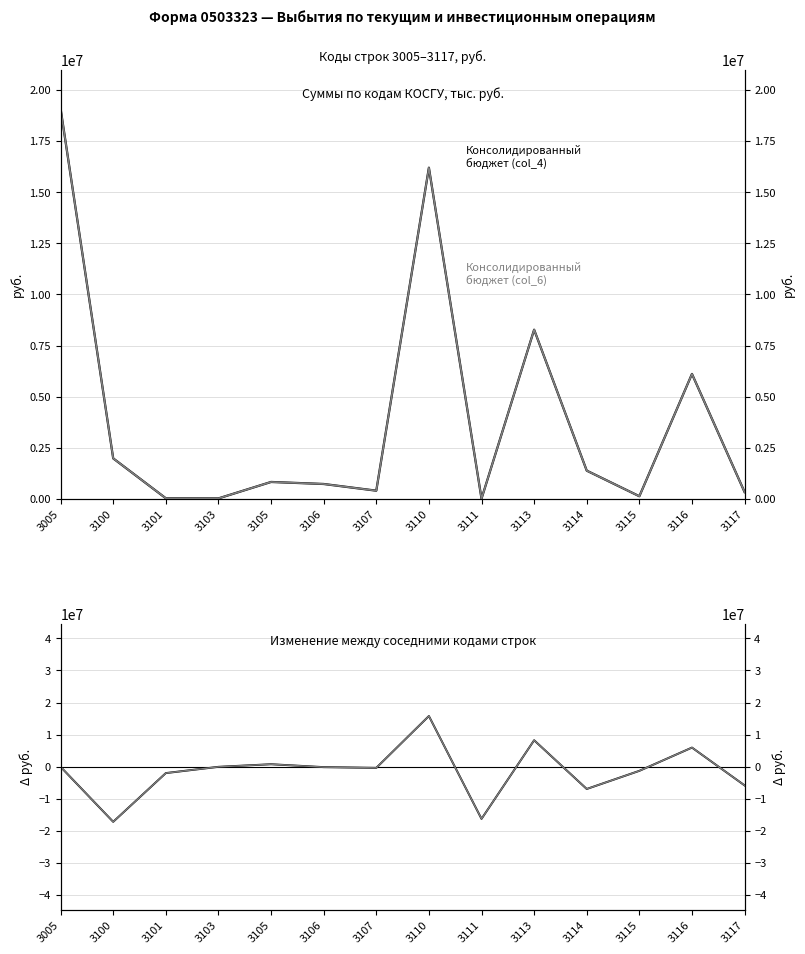

What is the spread (max minus min) of values at 3103?

22431.2